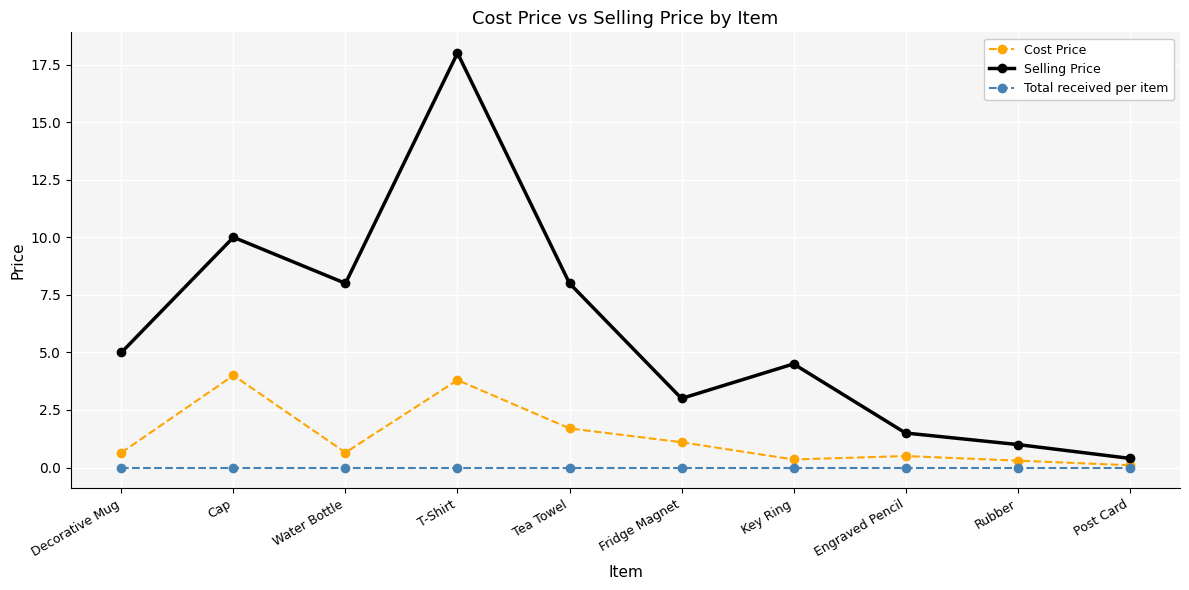

Does the chart have visible grid lines?

Yes